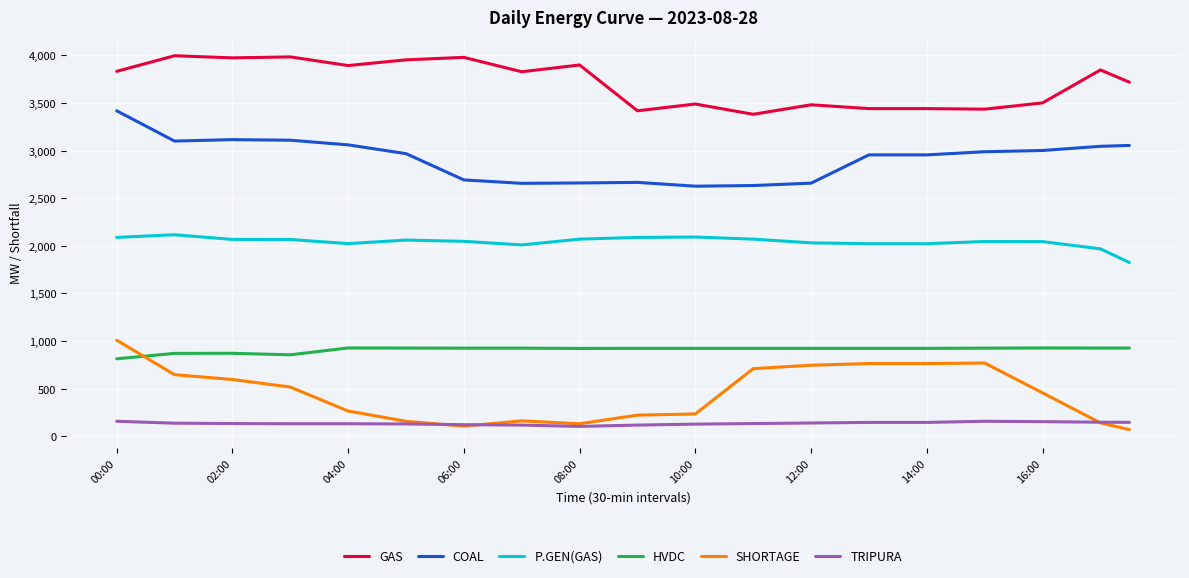

What are all the series names shown in the legend?

GAS, COAL, P.GEN(GAS), HVDC, SHORTAGE, TRIPURA